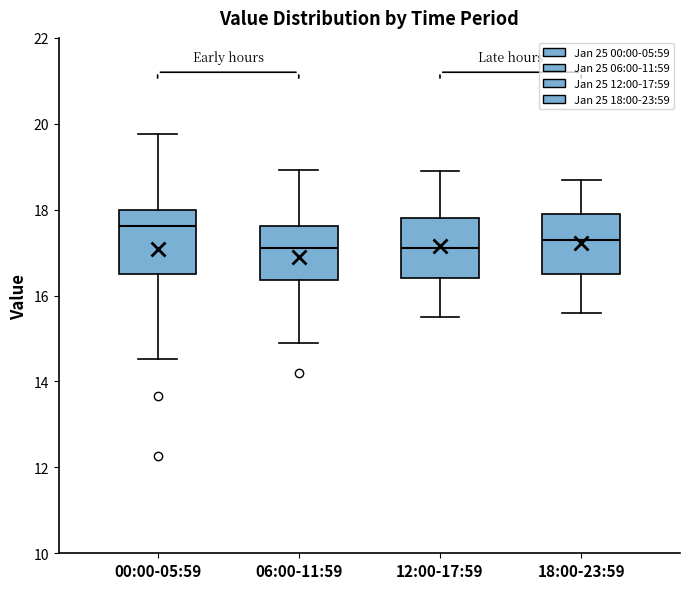

Reading left to right, read every box against the y-axis: the position of its median line, the range the box covers, and the ends of its whiskers. The values are not printed on the chart, so give them approximately, as read against the axis.

00:00-05:59: median 17.6, box 16.6 to 18.0, whiskers 14.6 to 19.8
06:00-11:59: median 17.2, box 16.4 to 17.6, whiskers 15.0 to 19.0
12:00-17:59: median 17.2, box 16.4 to 17.8, whiskers 15.6 to 19.0
18:00-23:59: median 17.4, box 16.6 to 18.0, whiskers 15.6 to 18.8